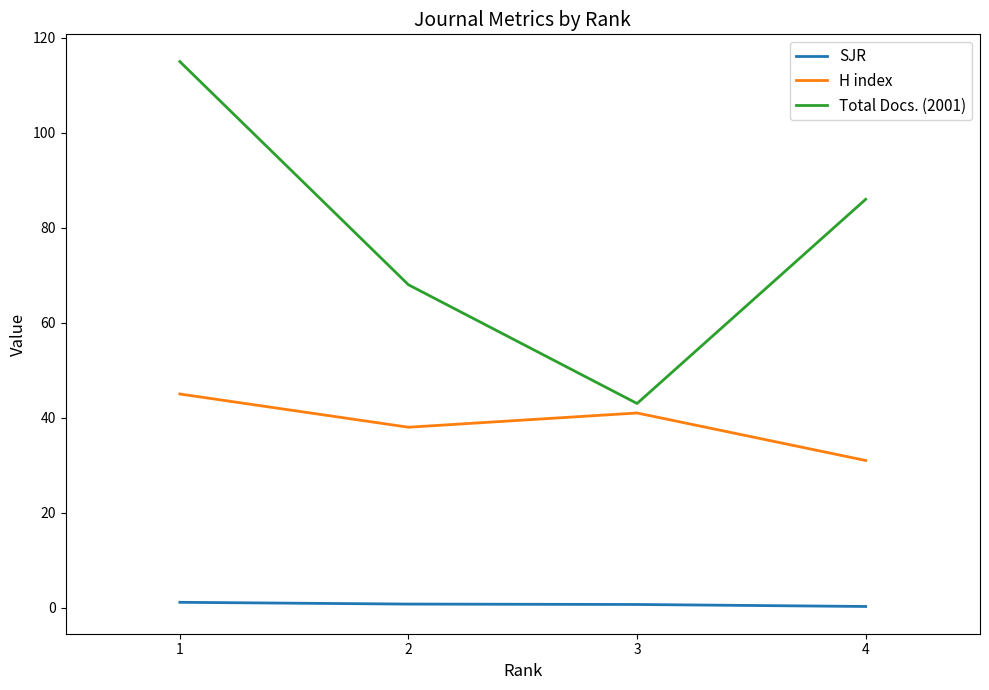

Which series has the largest total across all categories?

Total Docs. (2001)